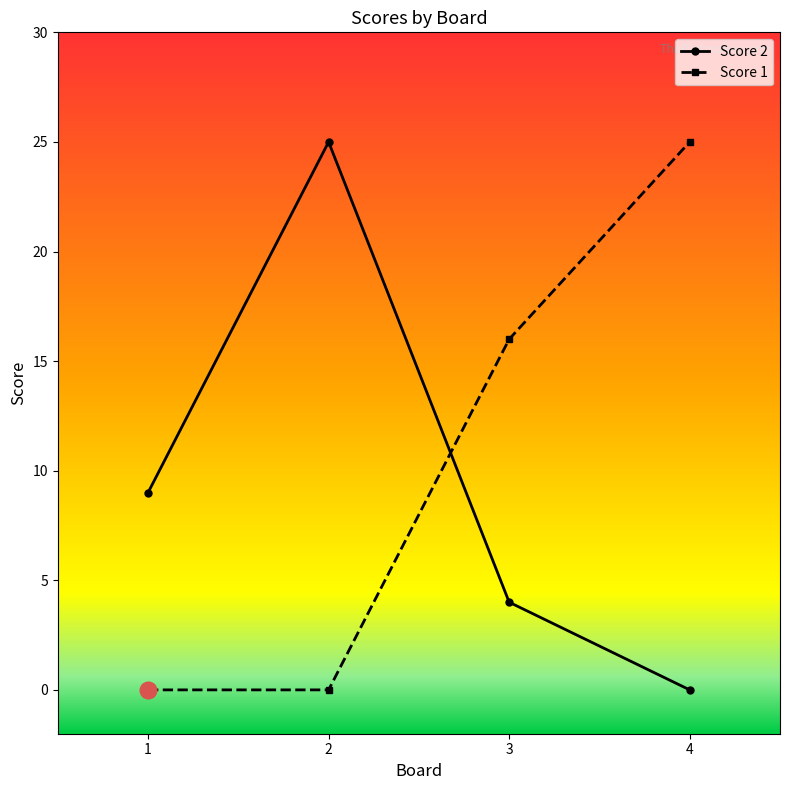

How many data points does each series have?

4